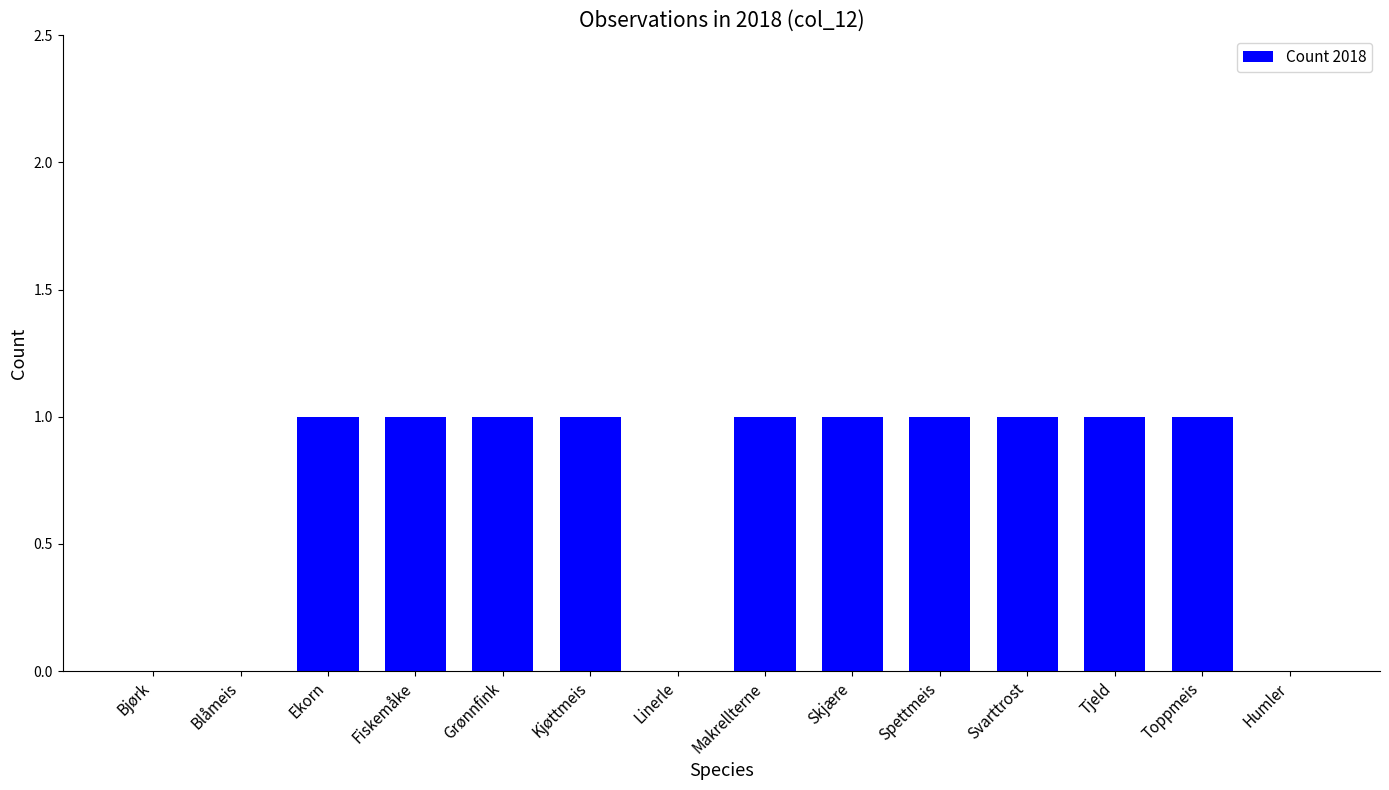

Is it true that the value at Makrellterne is 1?

True